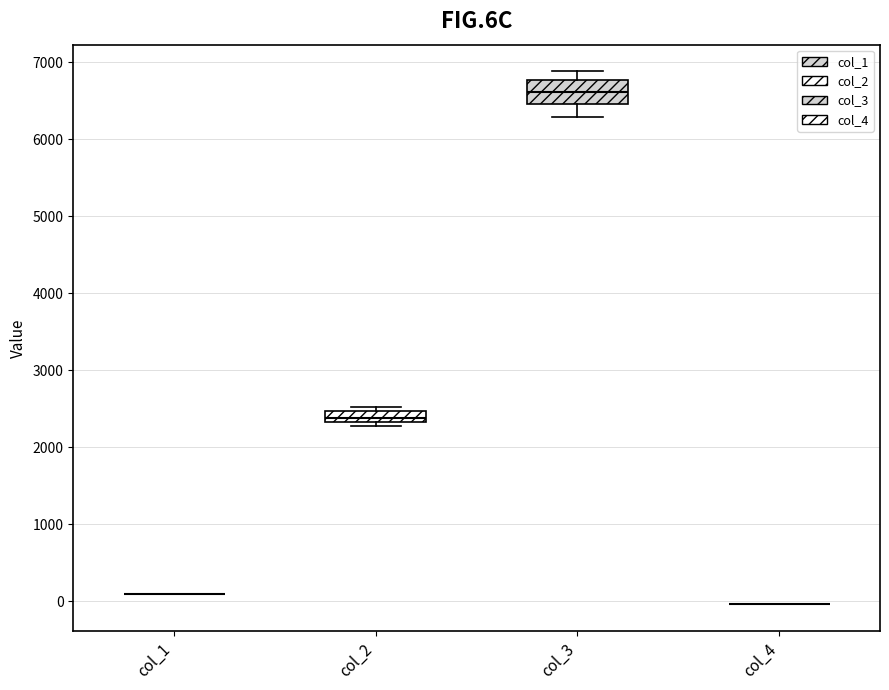

Which box is the tallest, from its lower edge to its upper edge?

col_3